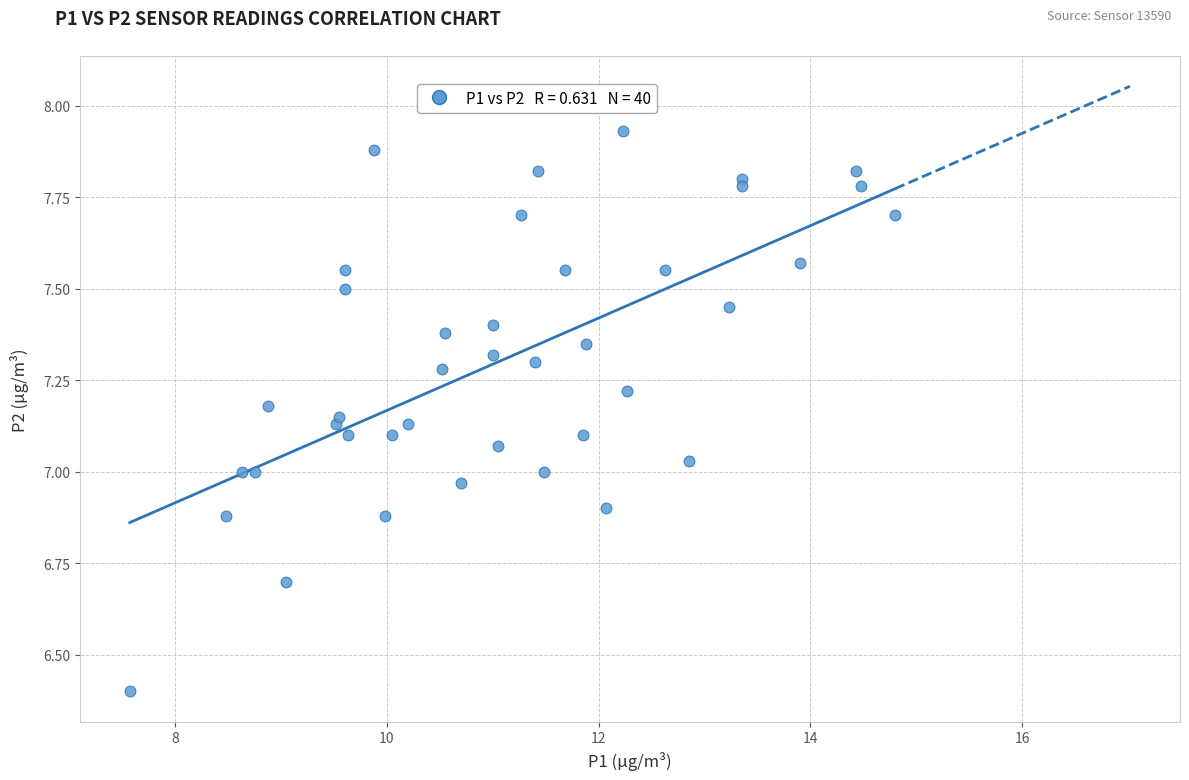

What is the range of Y values (max minus min)?

1.5